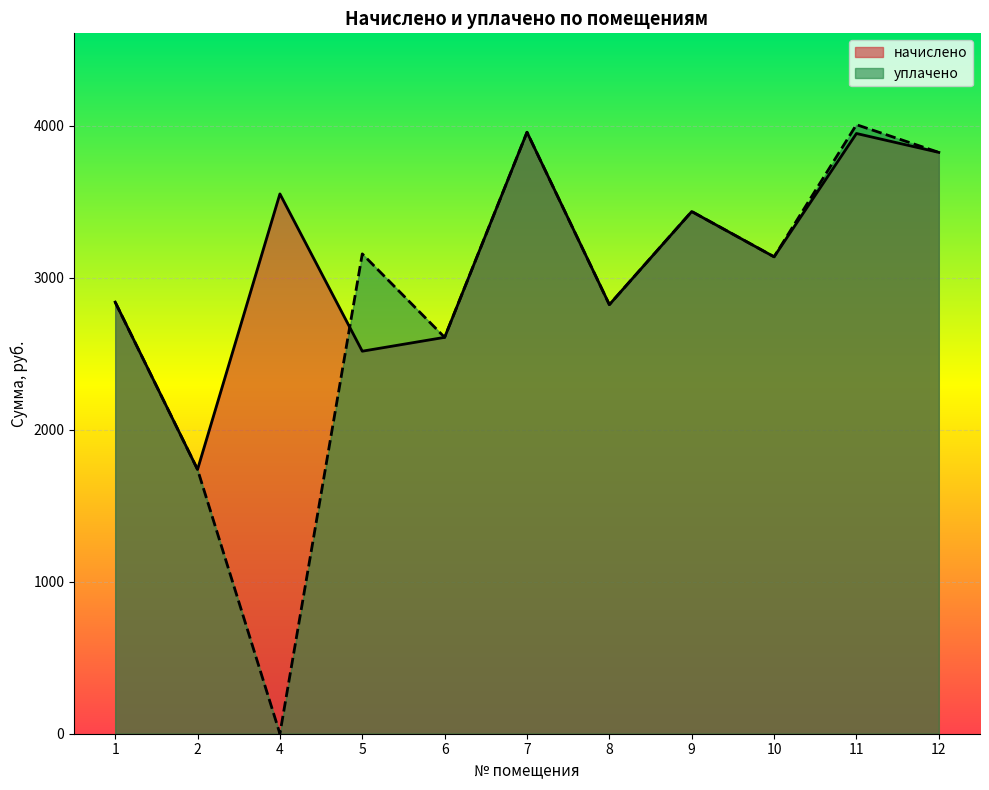

How many series are shown in this chart?

2